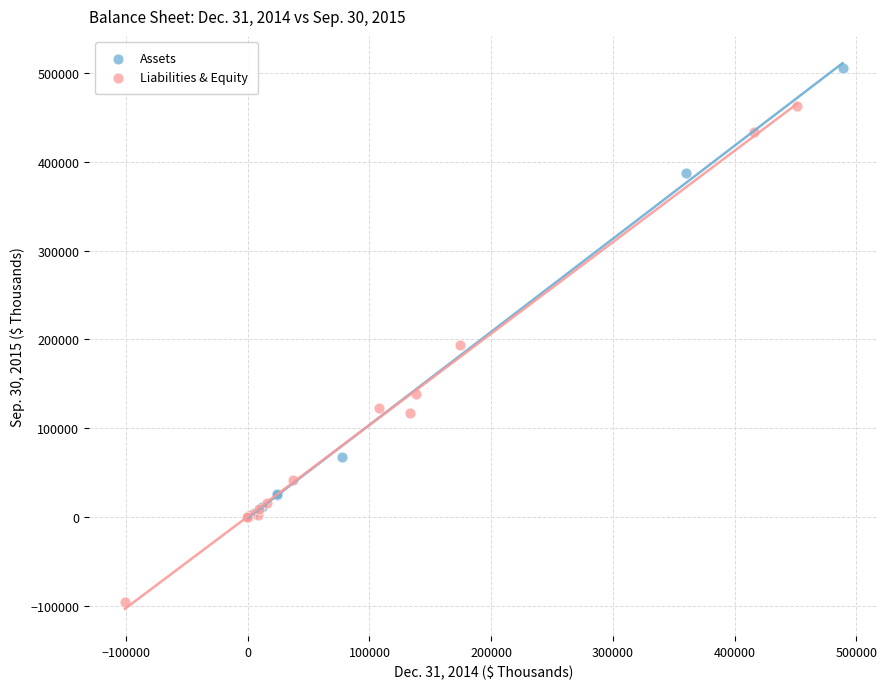

What are all the series names shown in the legend?

Assets, Liabilities & Equity